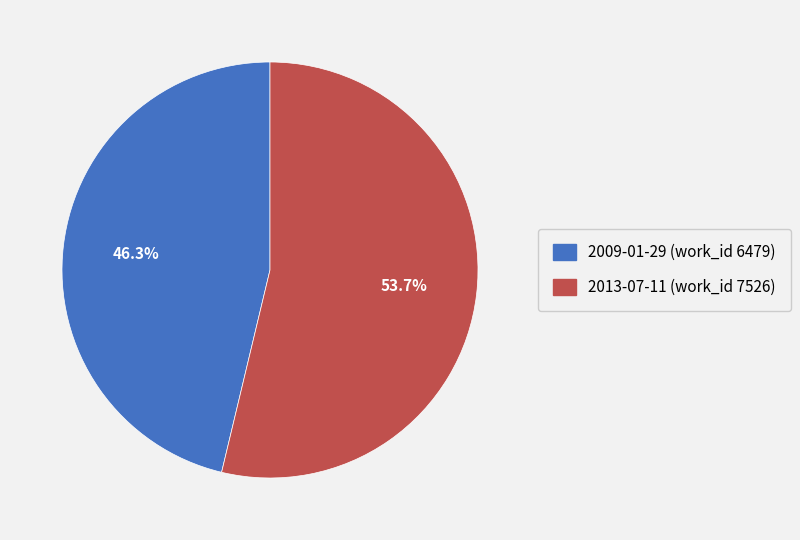

What is the largest slice in the pie chart?

2013-07-11